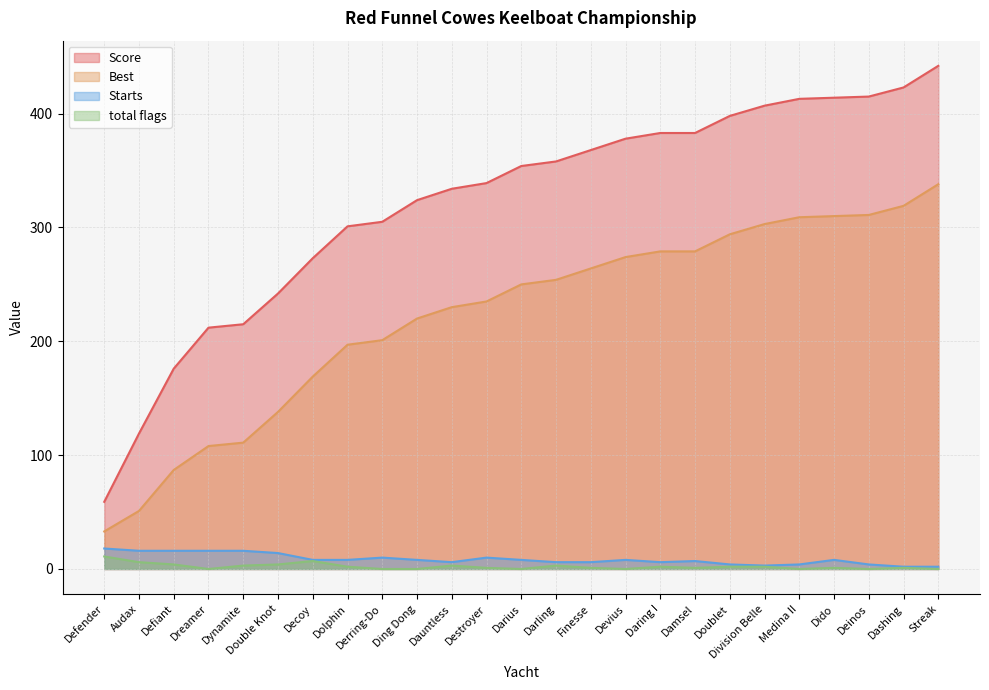

Rank the series by their maximum value, from lowest to highest.

total flags, Starts, Best, Score